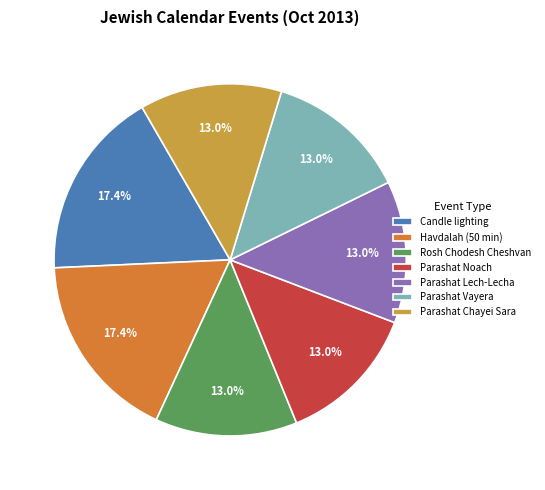

To the nearest percent, what percentage of the pie is Parashat Lech-Lecha?

13%